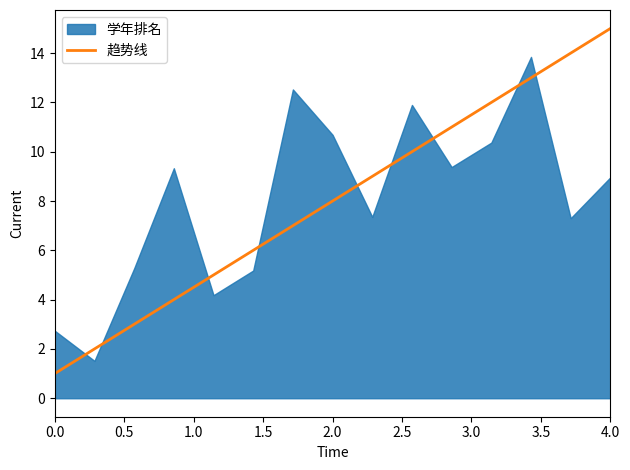

How many lines are shown in the chart?

1